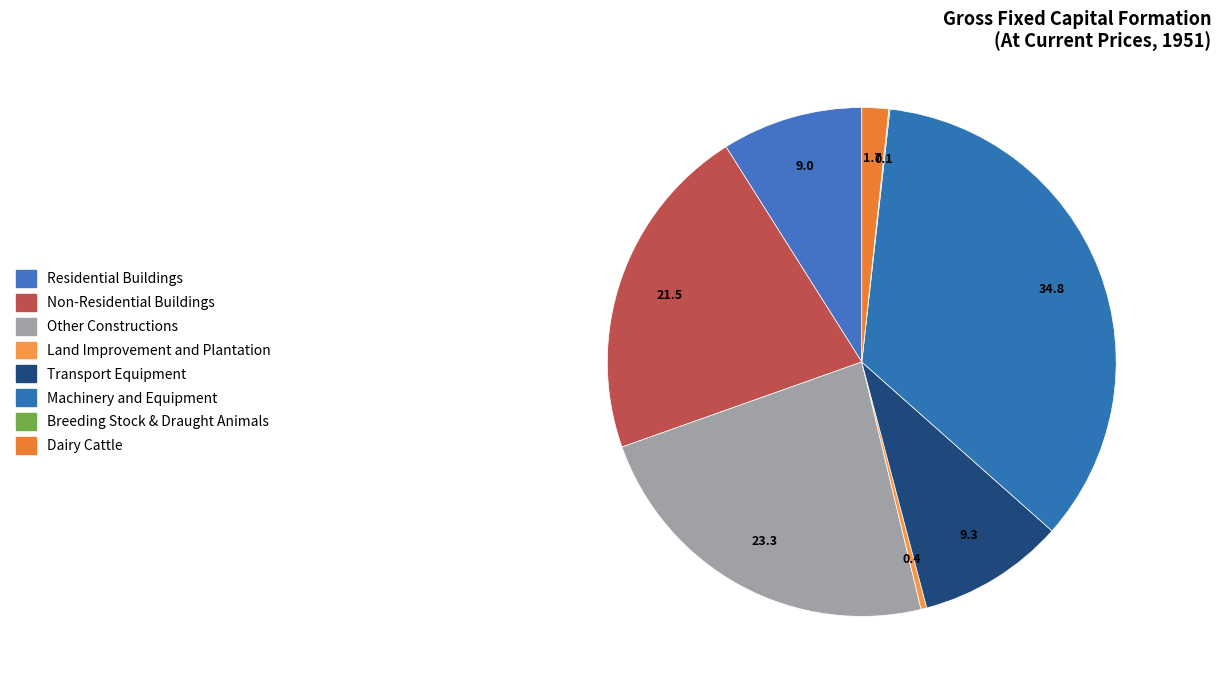

What is the ratio of the value at Residential Buildings to the value at Non-Residential Buildings?

0.4